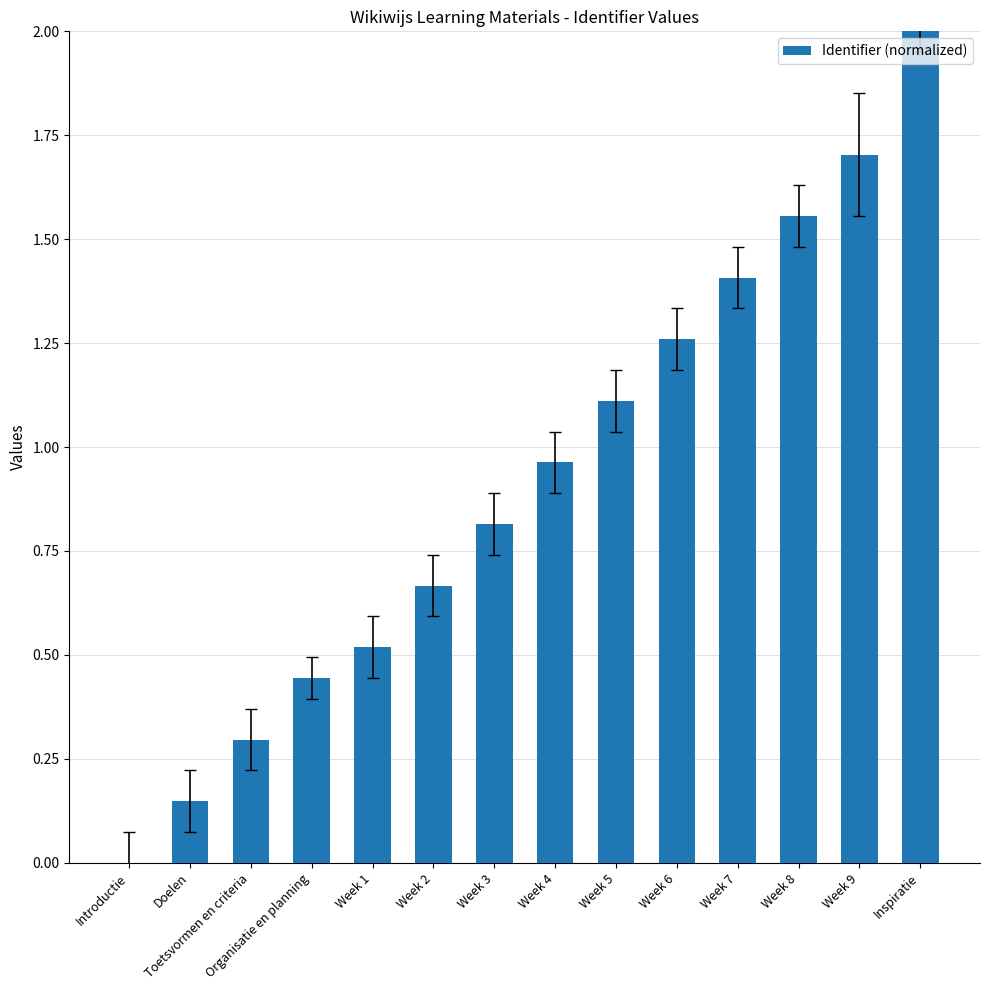

True or false: the data shows 0.8 at Introductie.

False